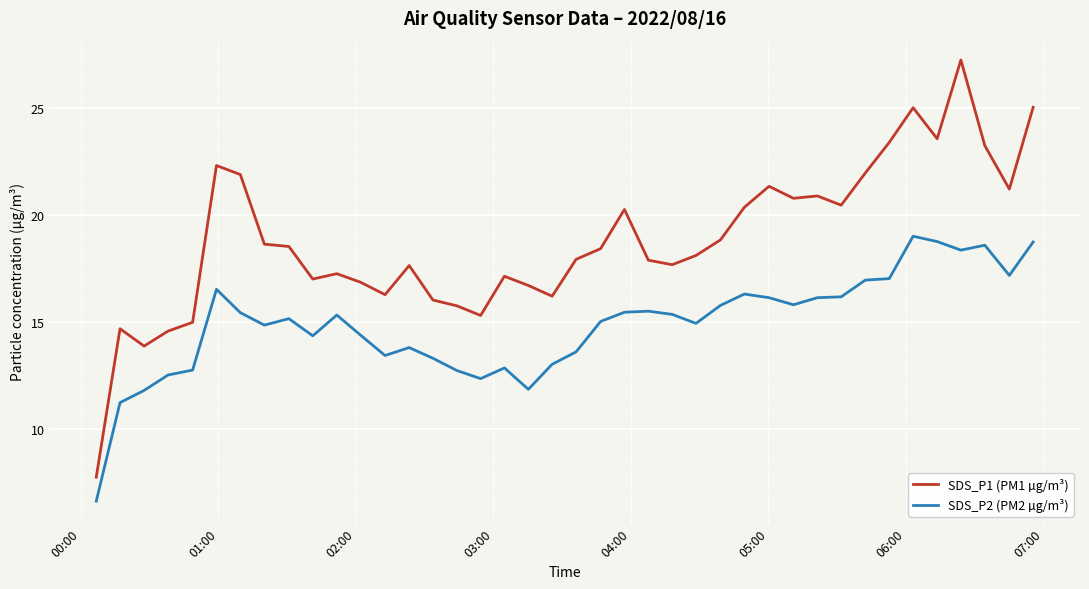

Which series has the largest total across all categories?

SDS_P1 (PM1 µg/m³)